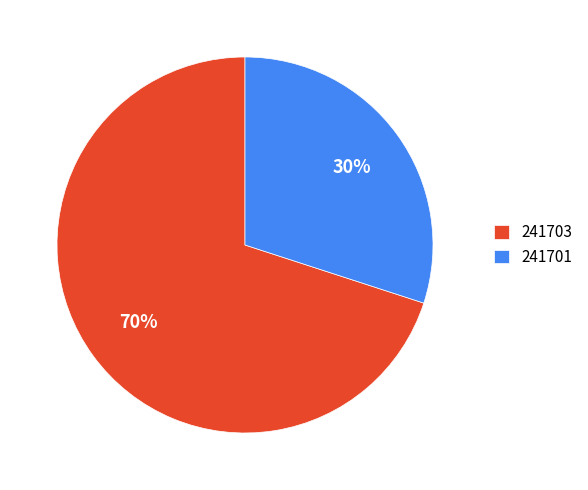

To the nearest percent, what is the difference between the 241701 and 241703 slice percentages?

40%